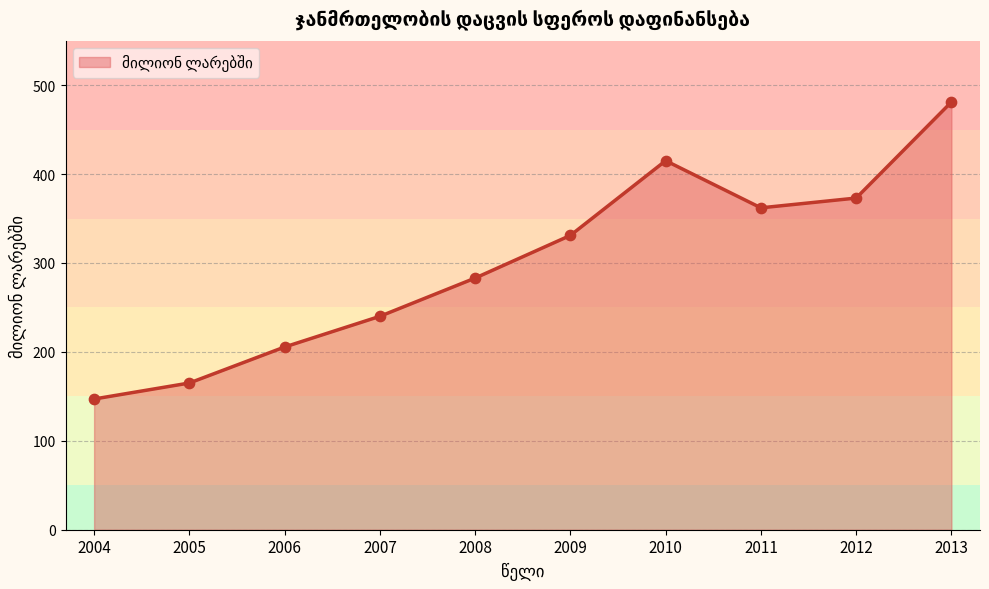

What is the ratio of the value at 2010 to the value at 2009?

1.3